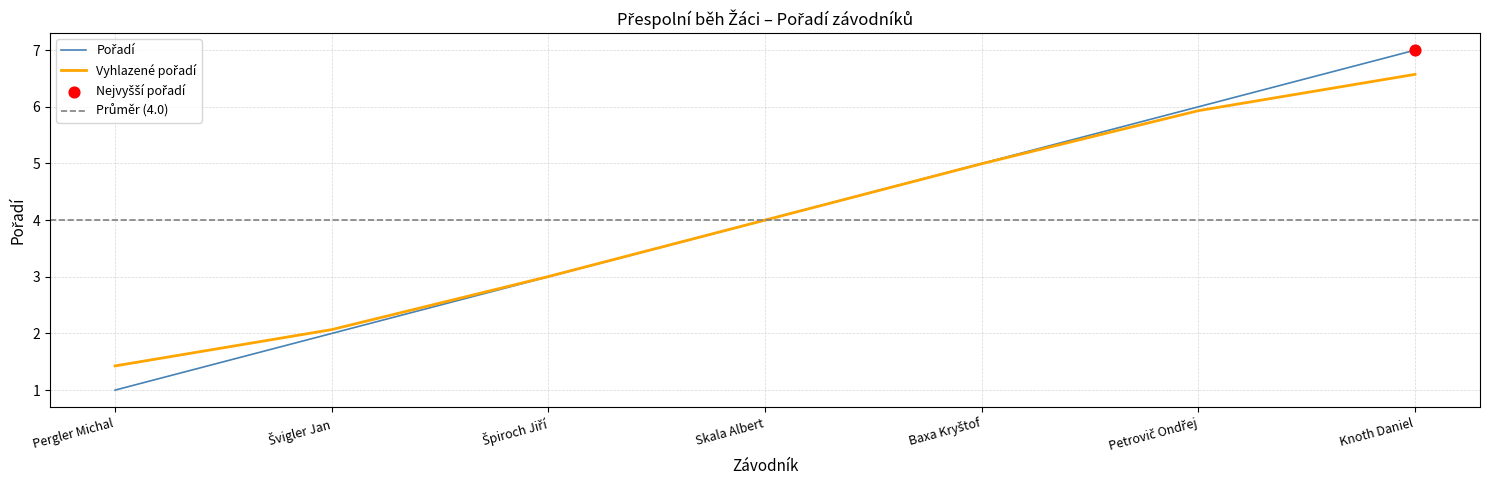

Between Pergler Michal and Skala Albert, which is larger?

Skala Albert